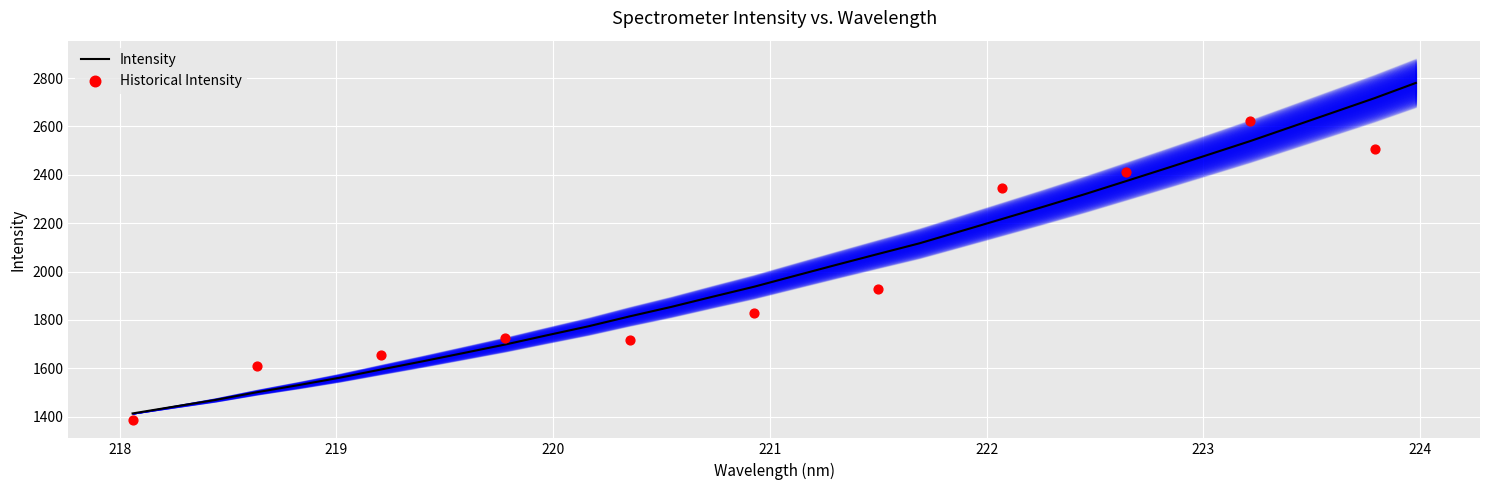

What is the minimum value for Intensity?

1412.9